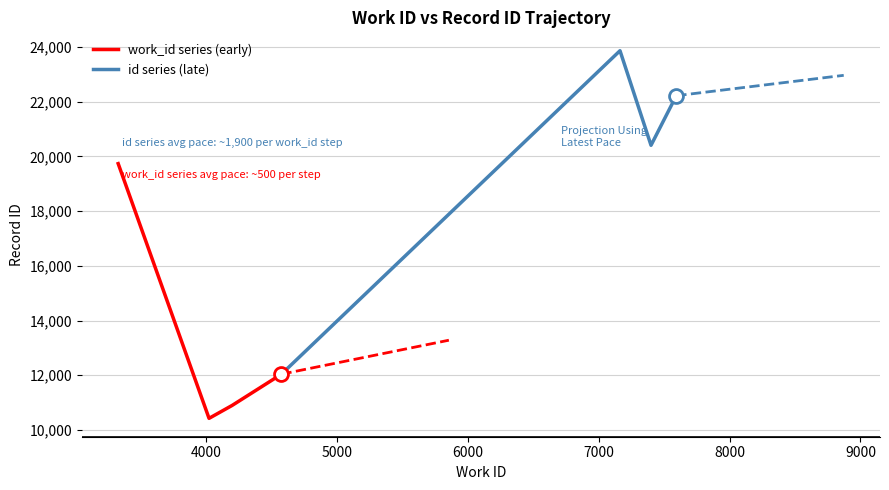

What is the minimum value for work_id series (early)?

10426